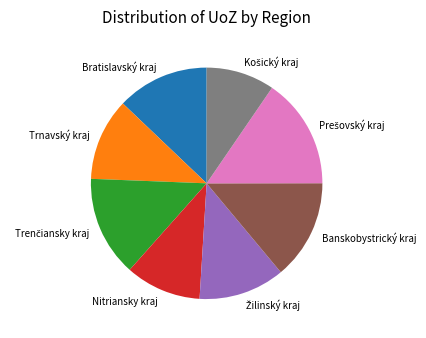

Which has a higher value, Nitriansky kraj or Banskobystrický kraj?

Banskobystrický kraj